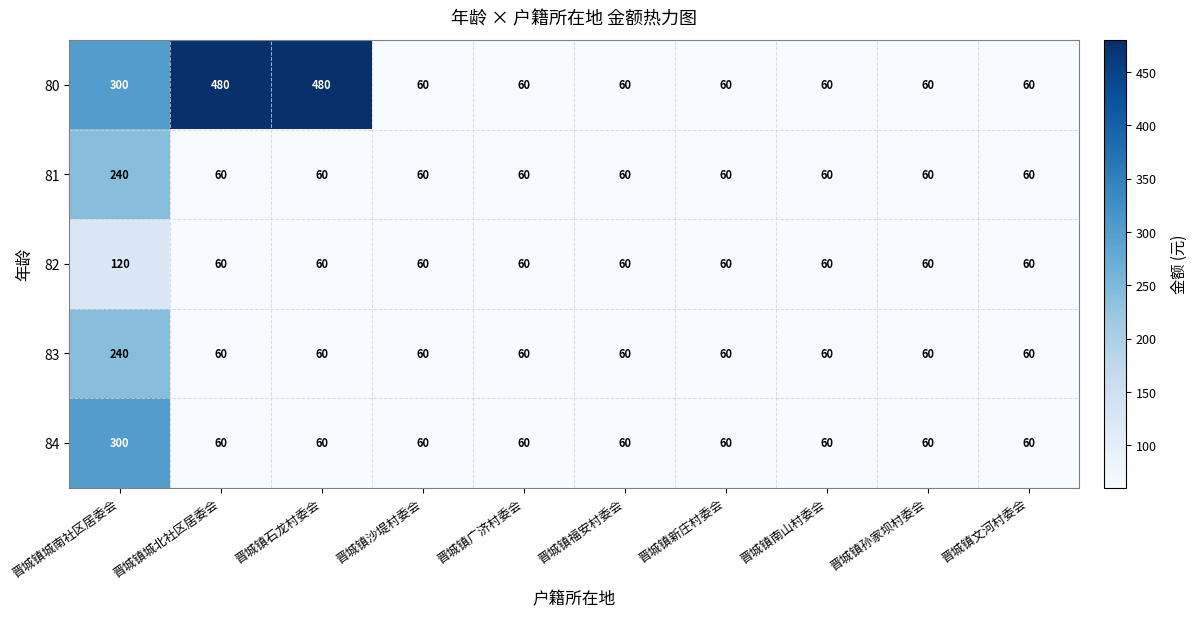

What is the minimum value shown in the chart?

60